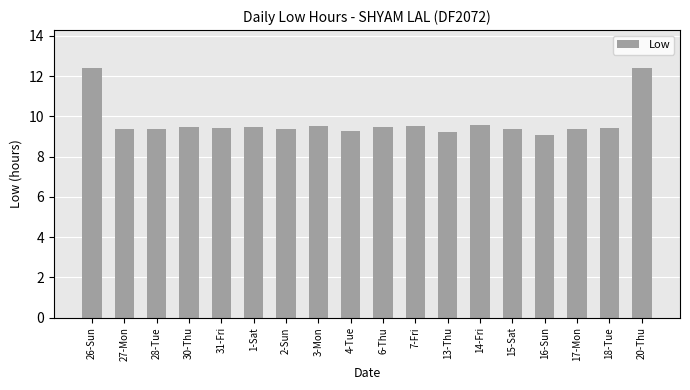

Does the chart contain any negative values?

No